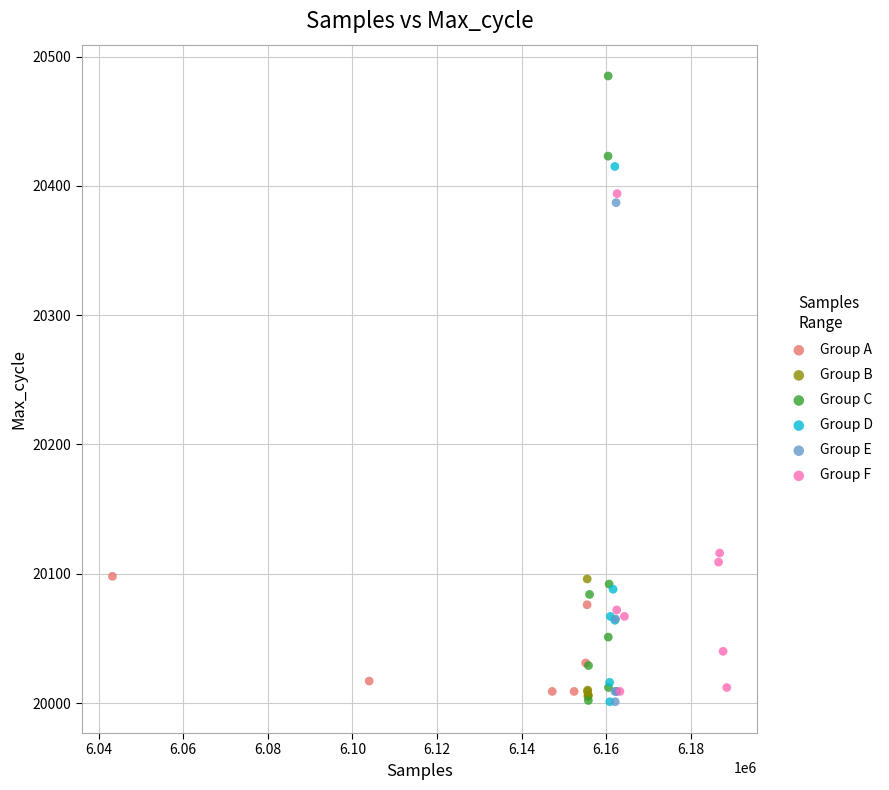

Which series has the widest spread of Y values?

Group C